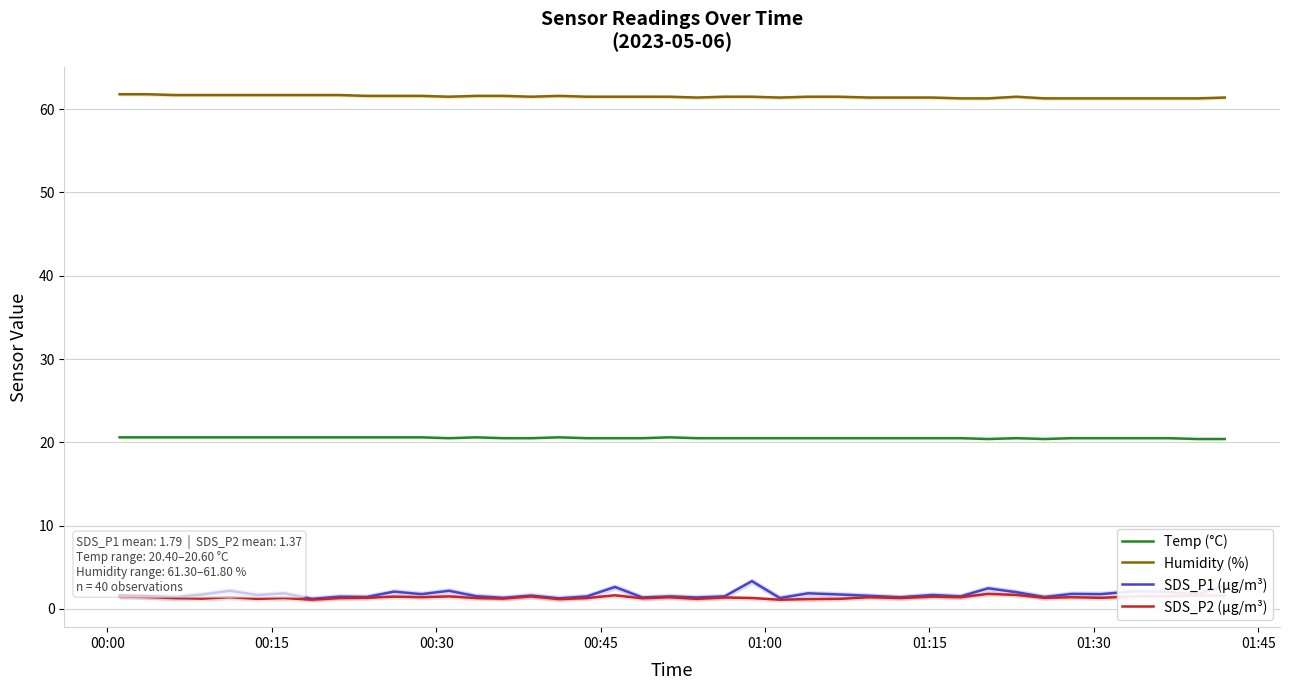

True or false: Humidity (%) and SDS_P1 (µg/m³) intersect in this chart.

False